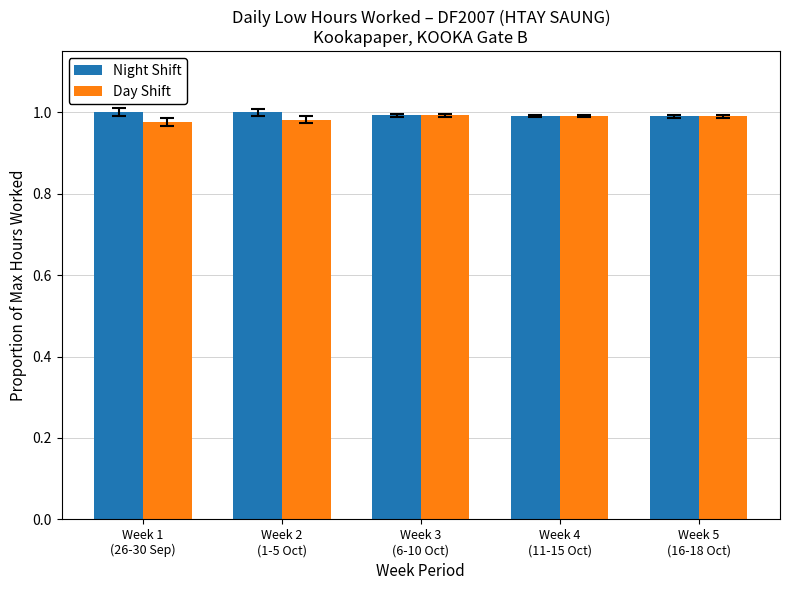

At how many categories does at least one series exceed 0?

5